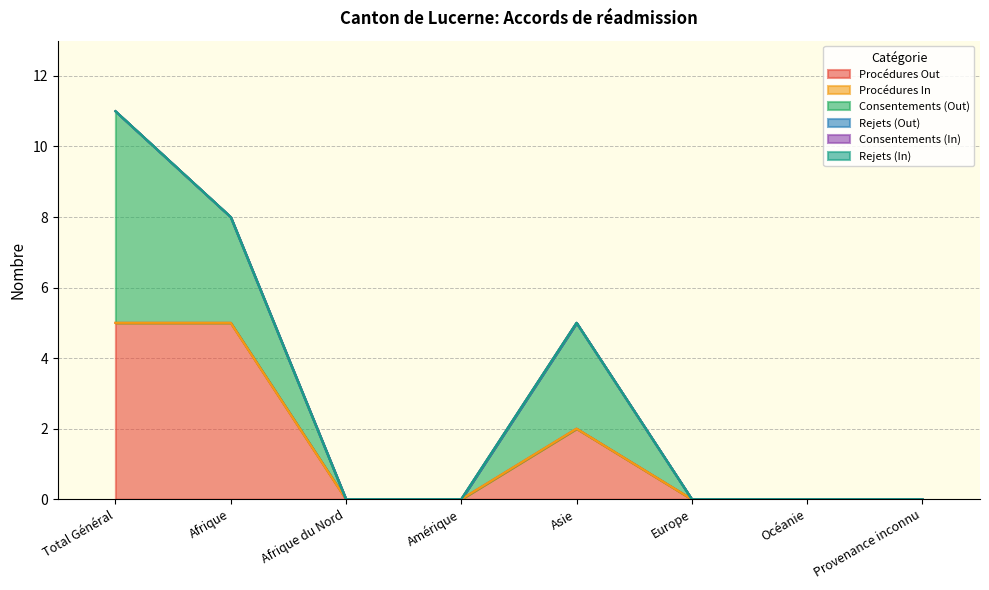

What are all the series names shown in the legend?

Procédures Out, Procédures In, Consentements (Out), Rejets (Out), Consentements (In), Rejets (In)